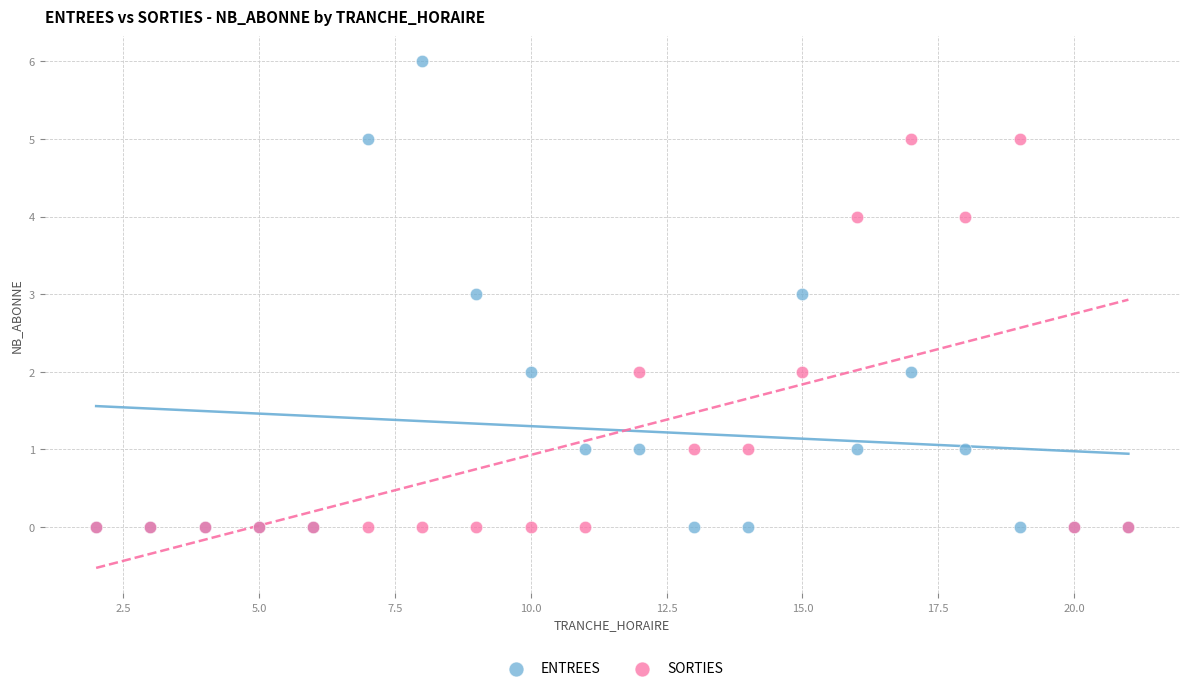

Which series has the widest spread of Y values?

ENTREES